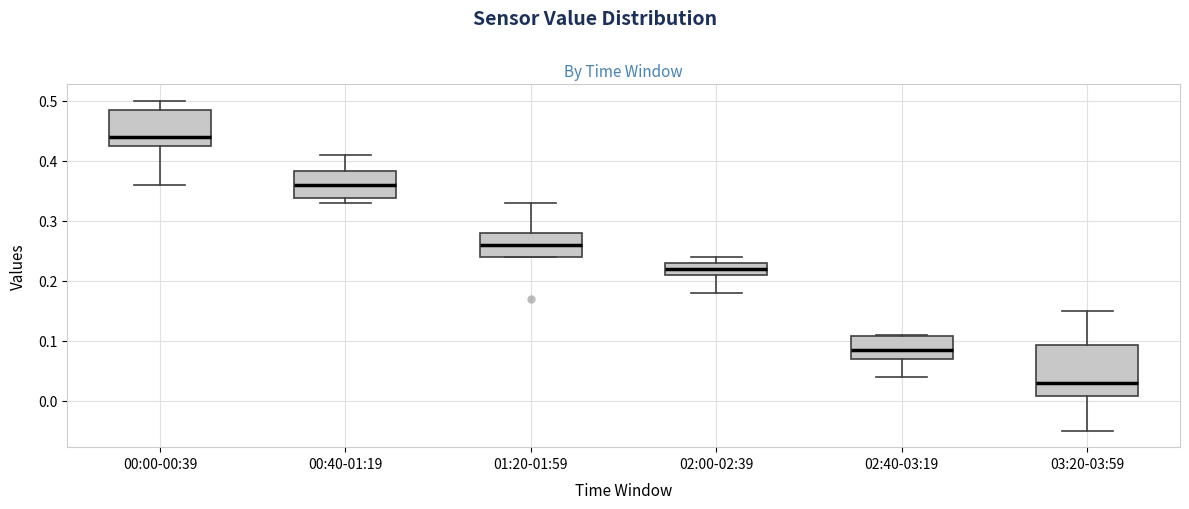

Reading left to right, read every box against the y-axis: the position of its median line, the range the box covers, and the ends of its whiskers. The values are not printed on the chart, so give them approximately, as read against the axis.

00:00-00:39: median 0.44, box 0.43 to 0.49, whiskers 0.36 to 0.50
00:40-01:19: median 0.36, box 0.34 to 0.38, whiskers 0.33 to 0.41
01:20-01:59: median 0.26, box 0.24 to 0.28, whiskers 0.24 to 0.33
02:00-02:39: median 0.22, box 0.21 to 0.23, whiskers 0.18 to 0.24
02:40-03:19: median 0.09, box 0.07 to 0.11, whiskers 0.04 to 0.11
03:20-03:59: median 0.03, box 0.01 to 0.09, whiskers -0.05 to 0.15